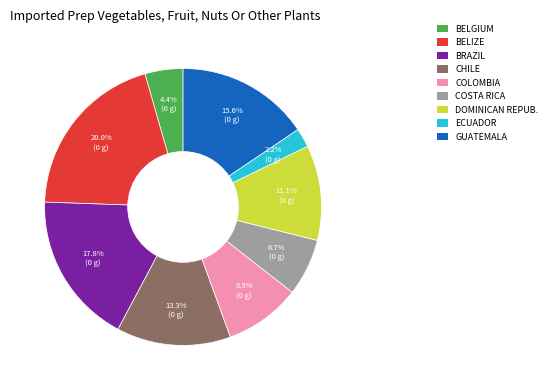

How many segments does this pie chart have?

9